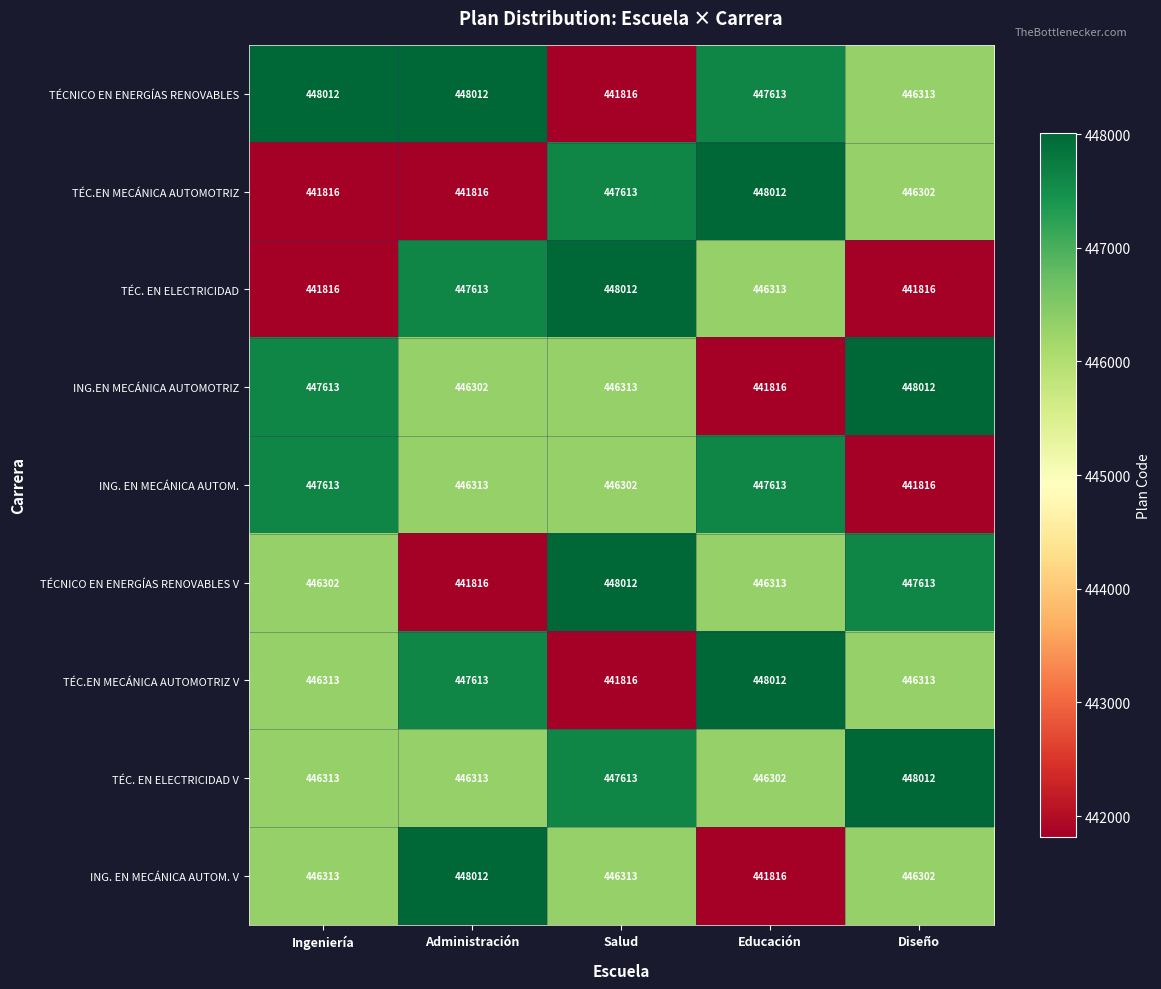

The value of TÉC.EN MECÁNICA AUTOMOTRIZ at Salud is 640107. True or false?

False